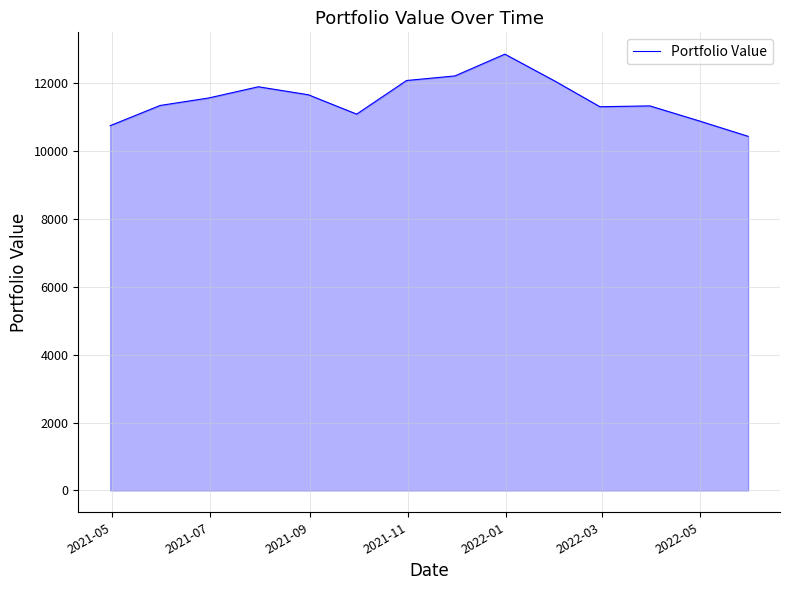

What is the difference between the maximum and minimum values?

2420.2